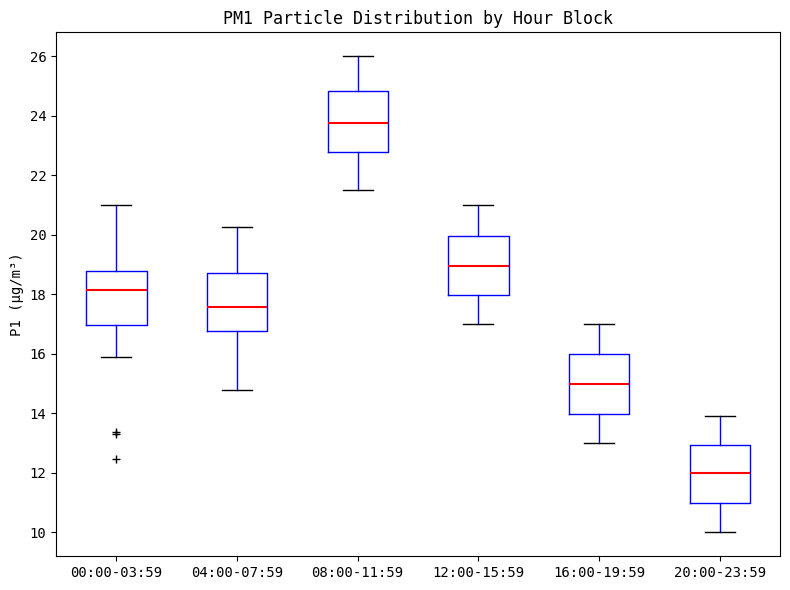

Reading left to right, transcribe this box plot: for each box, give where its median line is, the range the box spans, and where its two whiskers end, as read against the y-axis. The values are not printed on the chart, so give them approximately, as read against the axis.

00:00-03:59: median 18.2, box 17.0 to 18.8, whiskers 16.0 to 21.0
04:00-07:59: median 17.6, box 16.8 to 18.8, whiskers 14.8 to 20.2
08:00-11:59: median 23.8, box 22.8 to 24.8, whiskers 21.6 to 26.0
12:00-15:59: median 19.0, box 18.0 to 20.0, whiskers 17.0 to 21.0
16:00-19:59: median 15.0, box 14.0 to 16.0, whiskers 13.0 to 17.0
20:00-23:59: median 12.0, box 11.0 to 13.0, whiskers 10.0 to 14.0